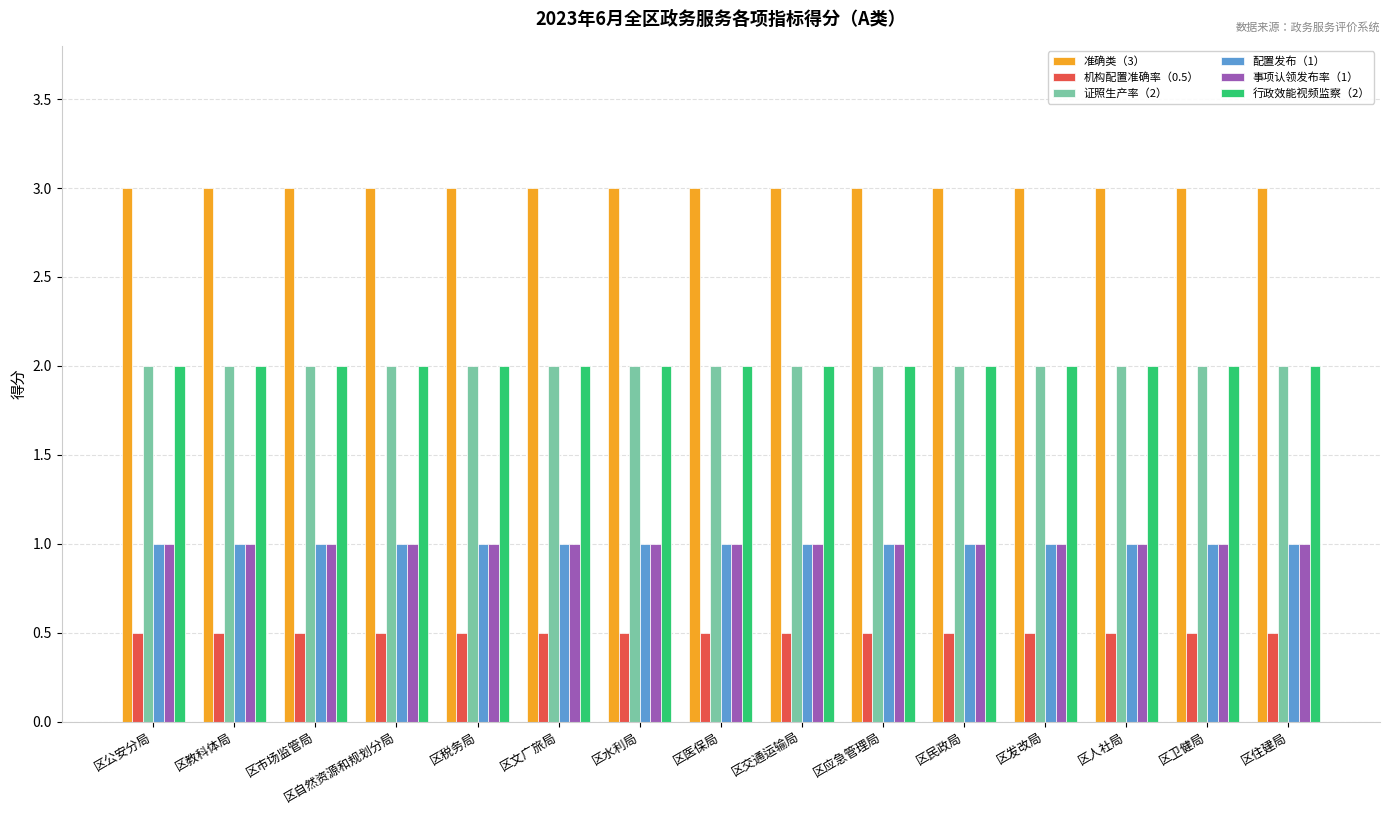

At how many categories does at least one series exceed 2?

15